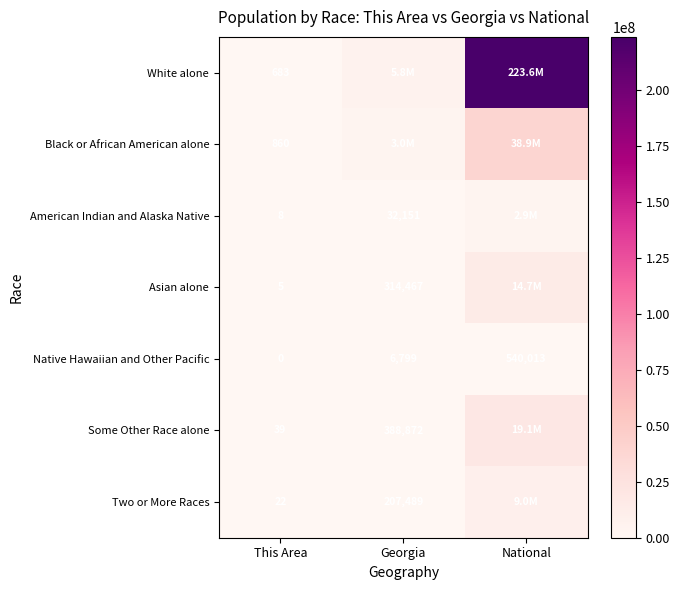

The Two or More Races series shows 7 at This Area. True or false?

False